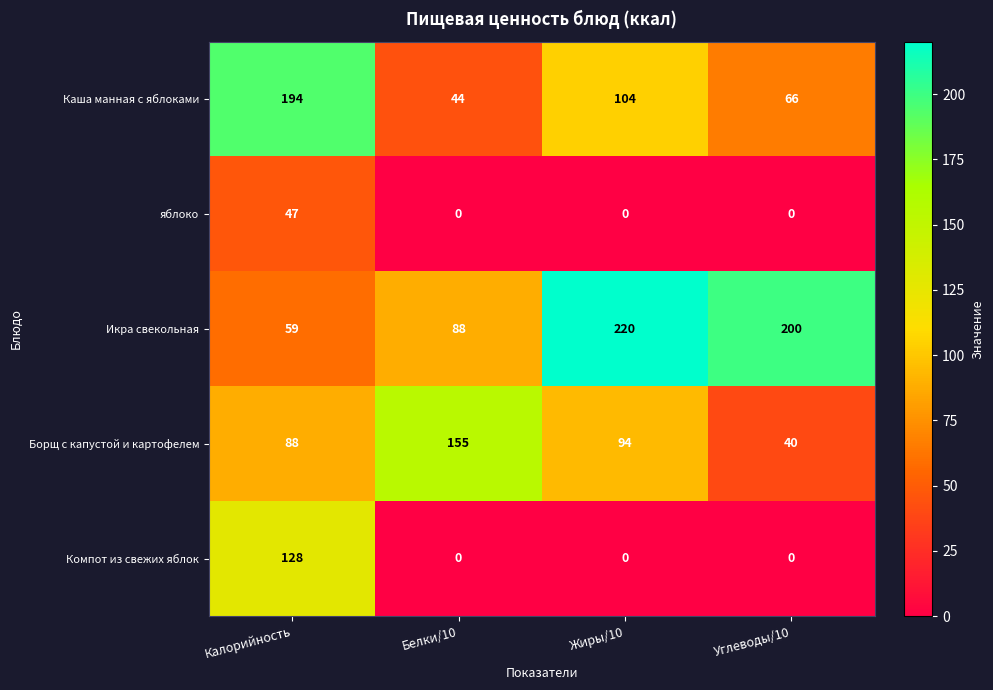

How many Каша манная с яблоками values are between 66 and 194?

3